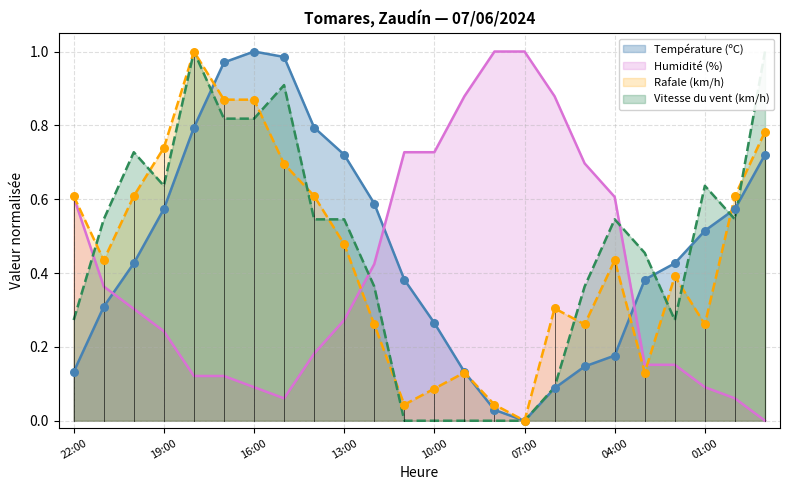

Which series has the largest Y range (max minus min)?

Température (ºC)